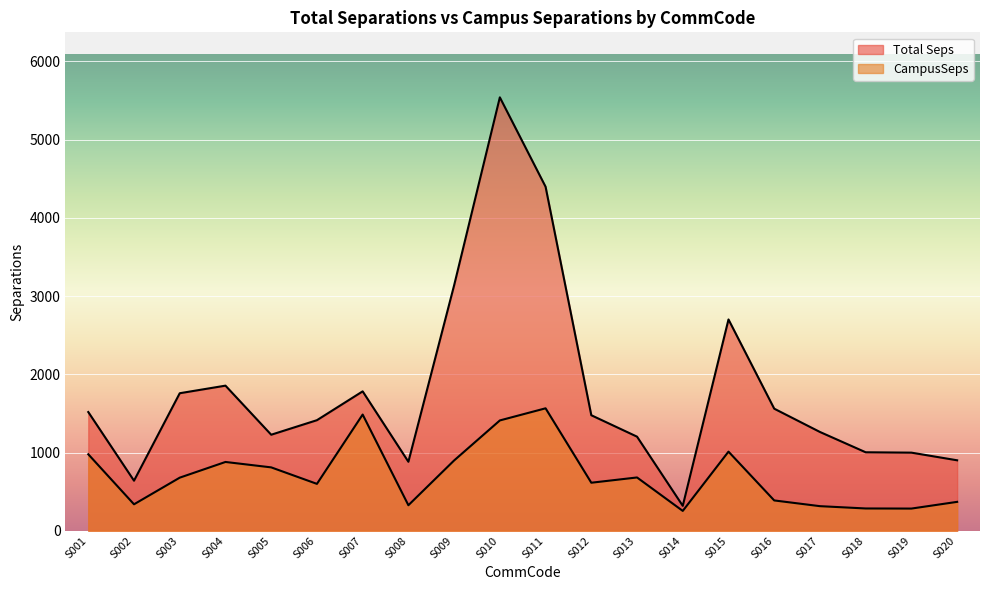

How many data points in Total Seps are less than 1476?

10